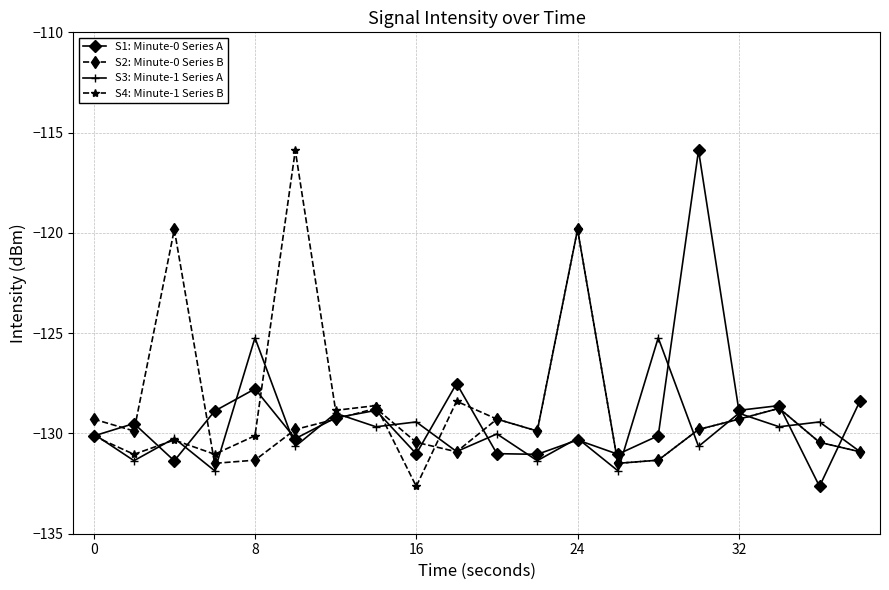

What is the greatest value displayed?

-115.9